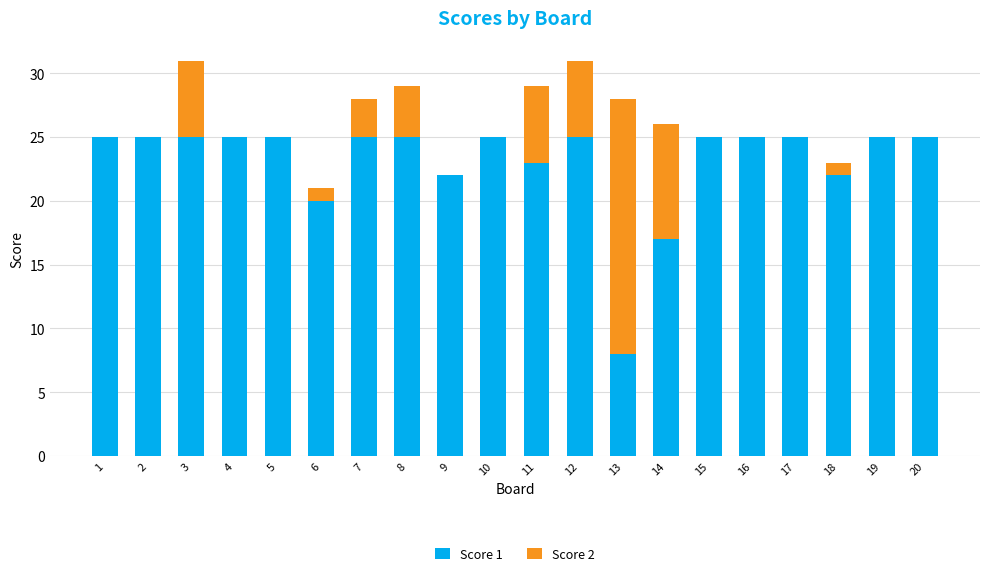

Is it true that Score 1 equals 11 at 16?

False